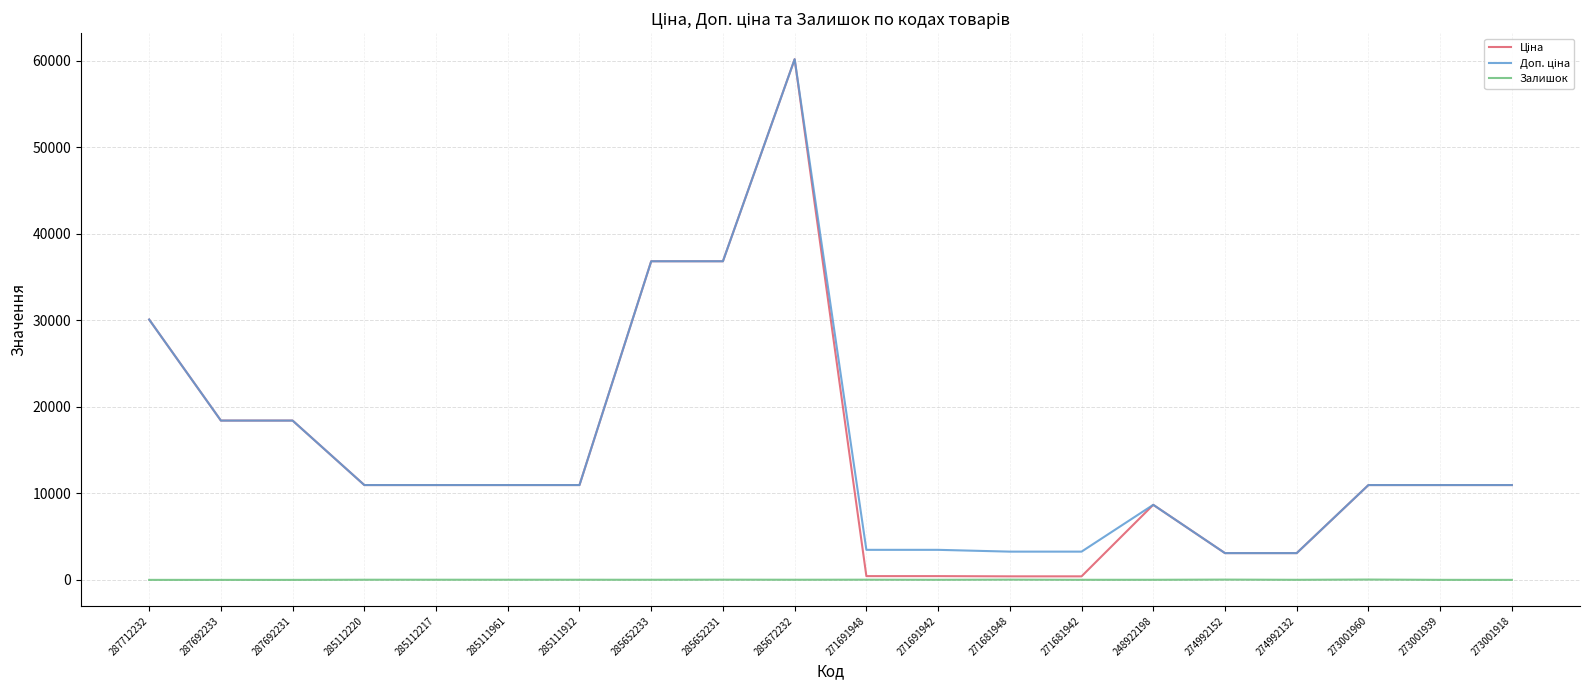

At which category is the sum across all series the highest?

285672232